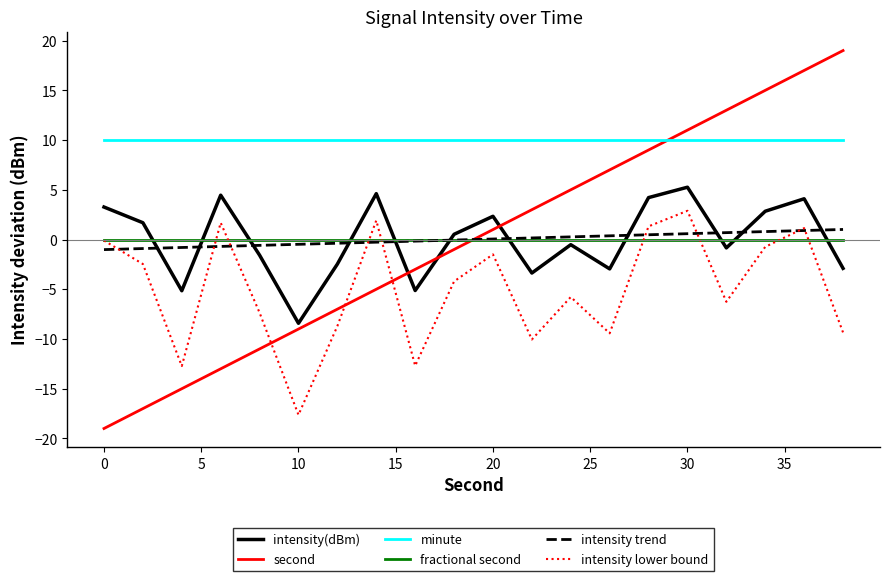

After their last crossing, which series has the higher values: fractional second or intensity lower bound?

fractional second